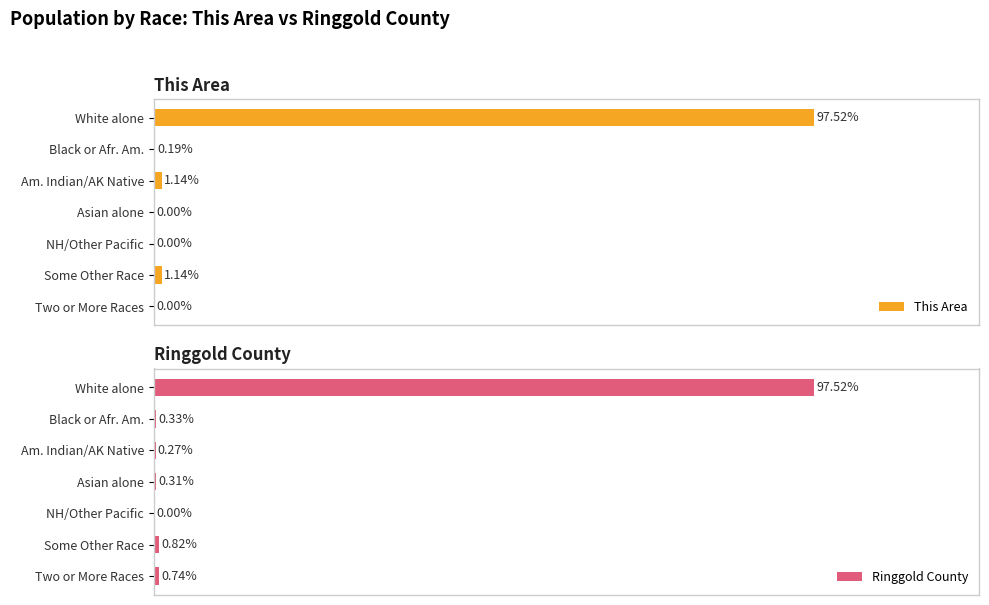

Count the number of categories in the chart.

7